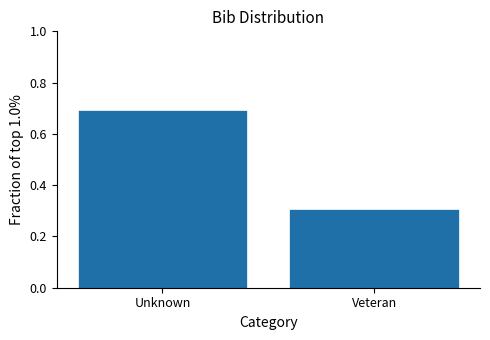

Reading left to right, what are all the values shown in this chart?

Unknown=0.7	Veteran=0.3